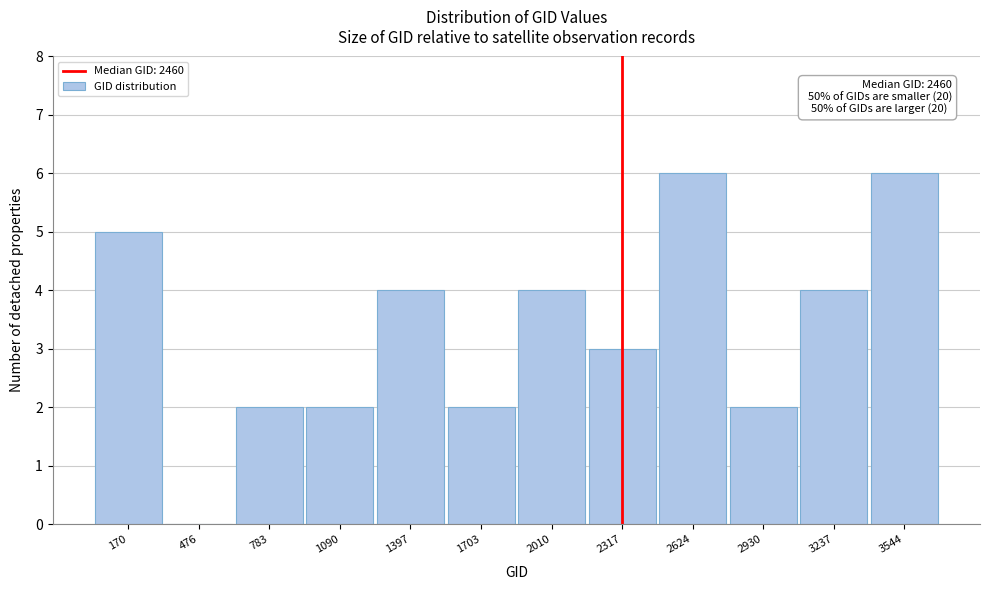

Reading right to left, what are all the values shown in this chart?

3544=6	3237=4	2930=2	2624=6	2317=3	2010=4	1703=2	1397=4	1090=2	783=2	476=0	170=5